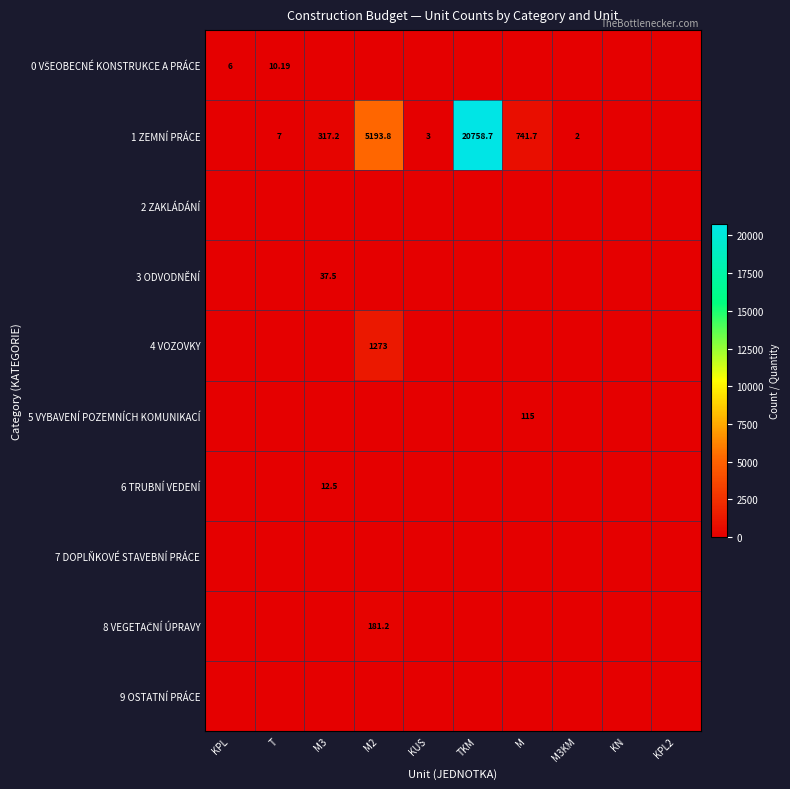

How many categories are shown in the chart?

10